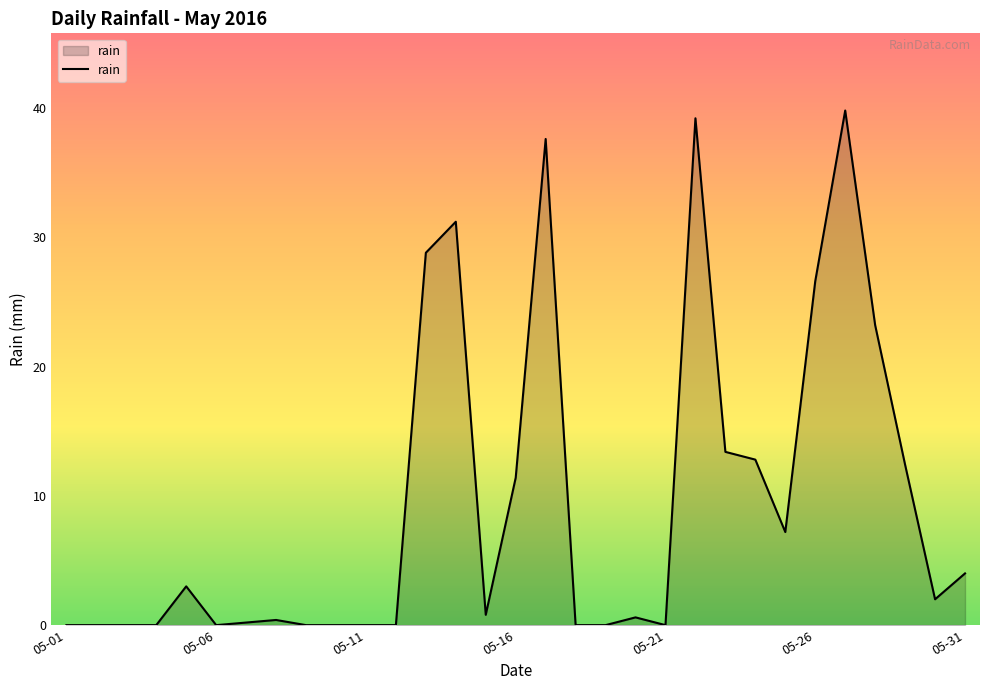

What is the maximum value shown in the chart?

39.8